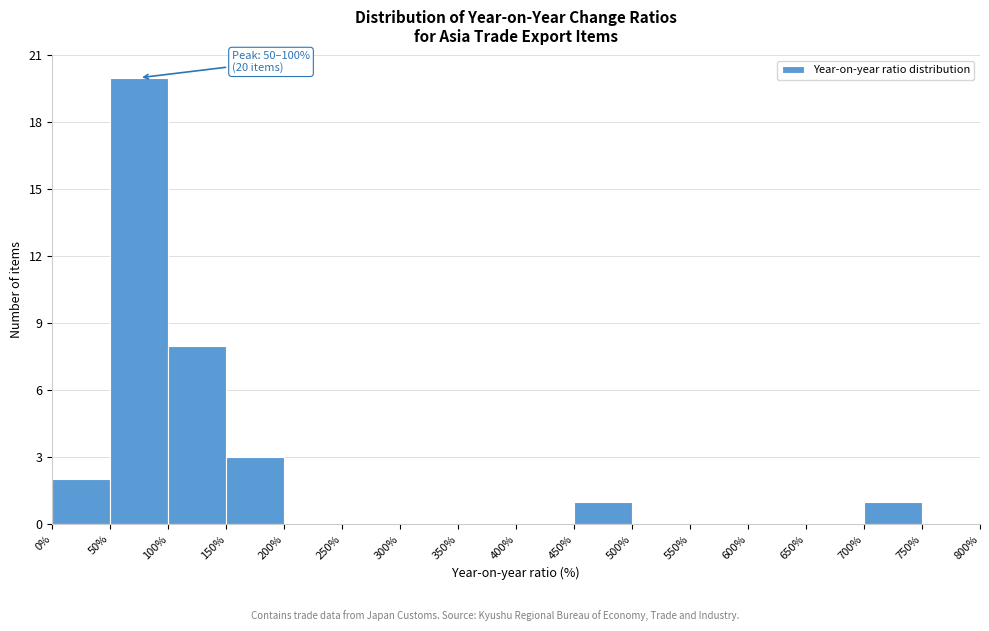

Over which range of the x-axis is the bar tallest?

50% to 100%